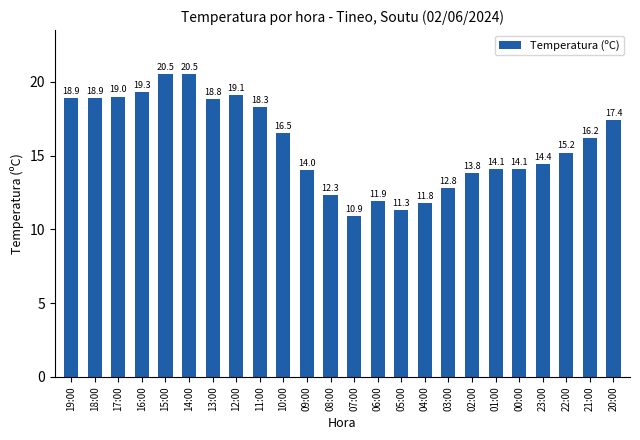

Are the bars grouped side by side (vs. stacked)?

No